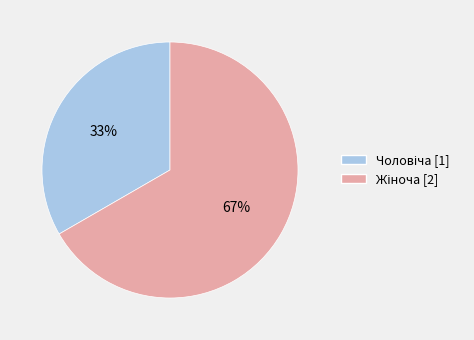

To the nearest percent, what is the average slice percentage?

50%